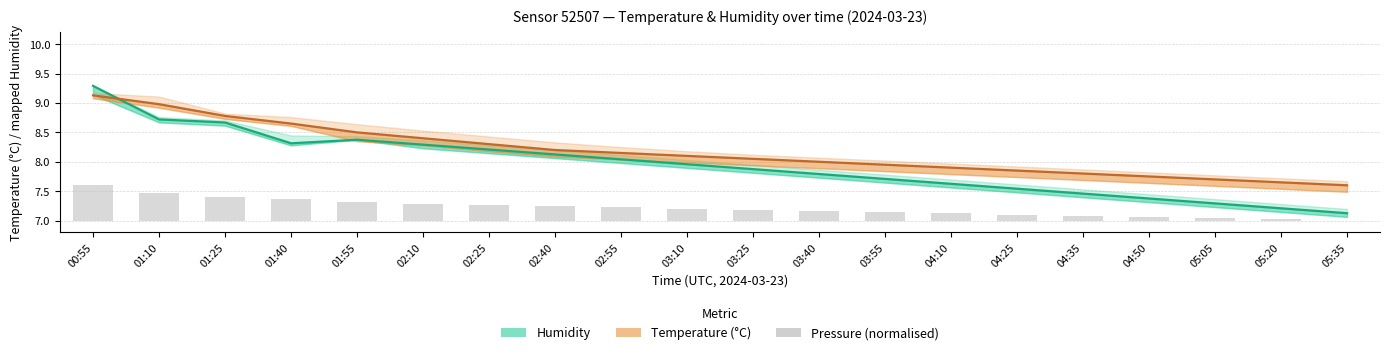

Read the Humidity (mapped) value at 02:55.

8.0